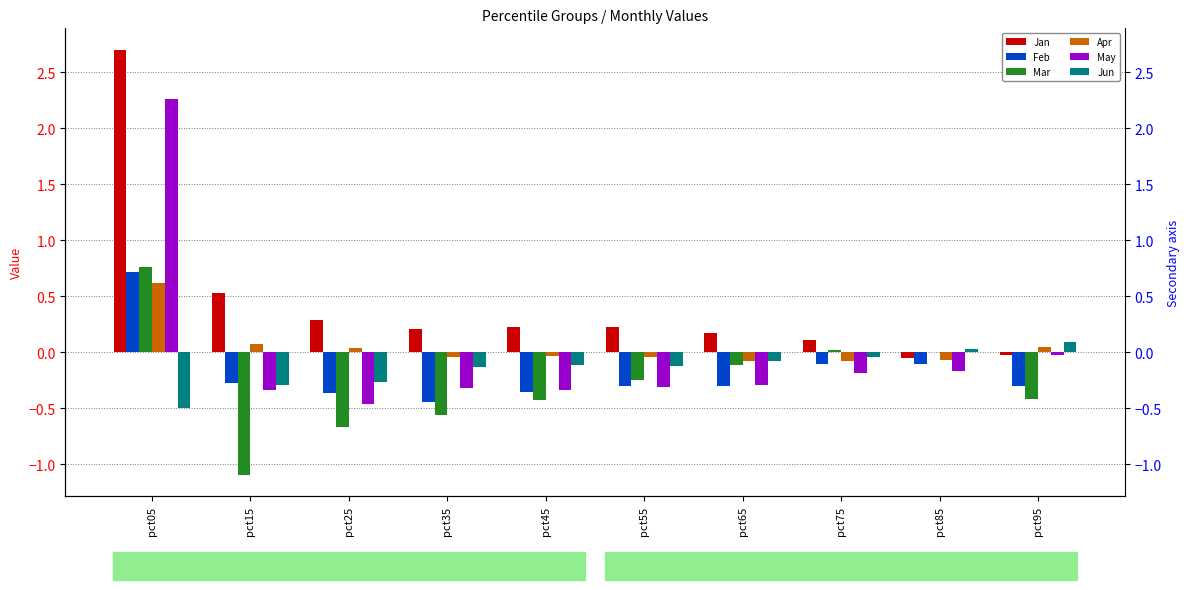

How many data points in Jun are less than 0?

8